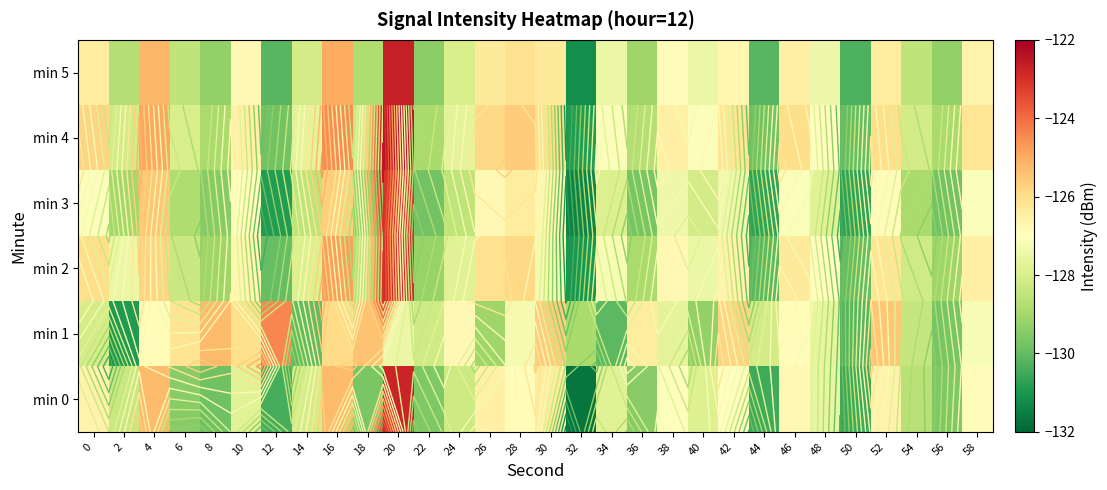

Which series has the largest range (max minus min)?

min 0